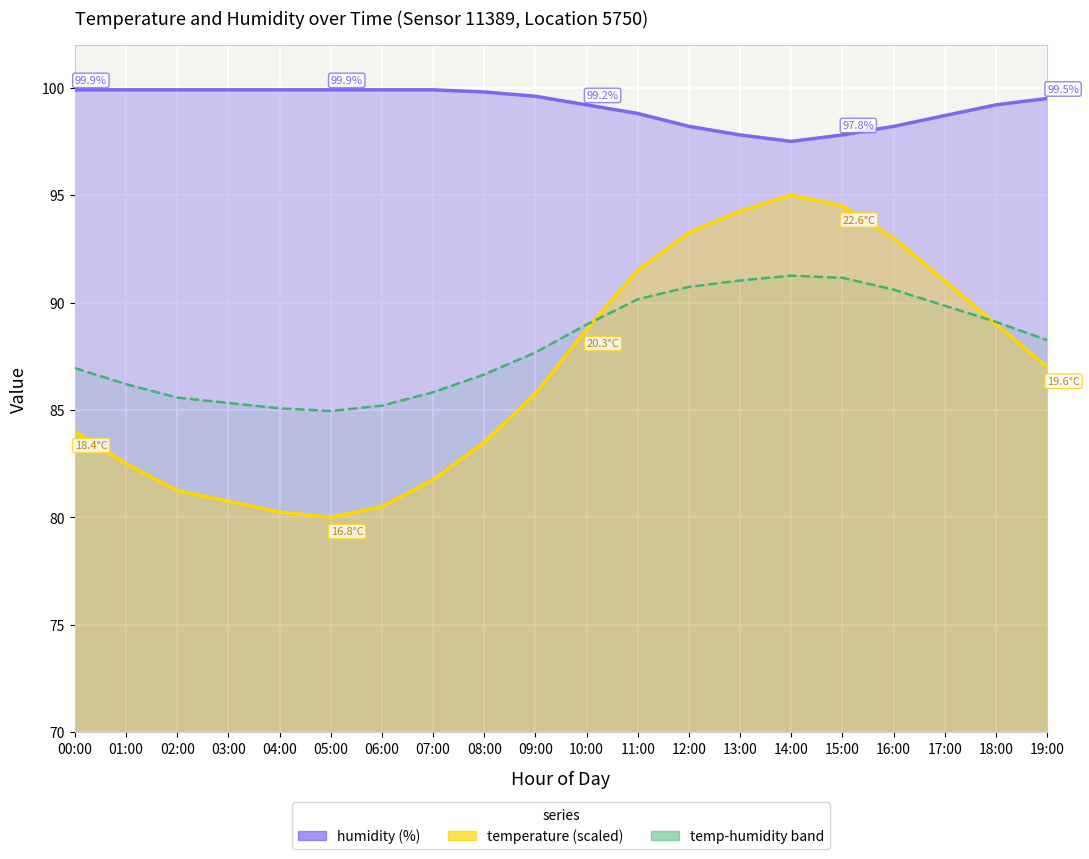

Count the number of data series in this chart.

2